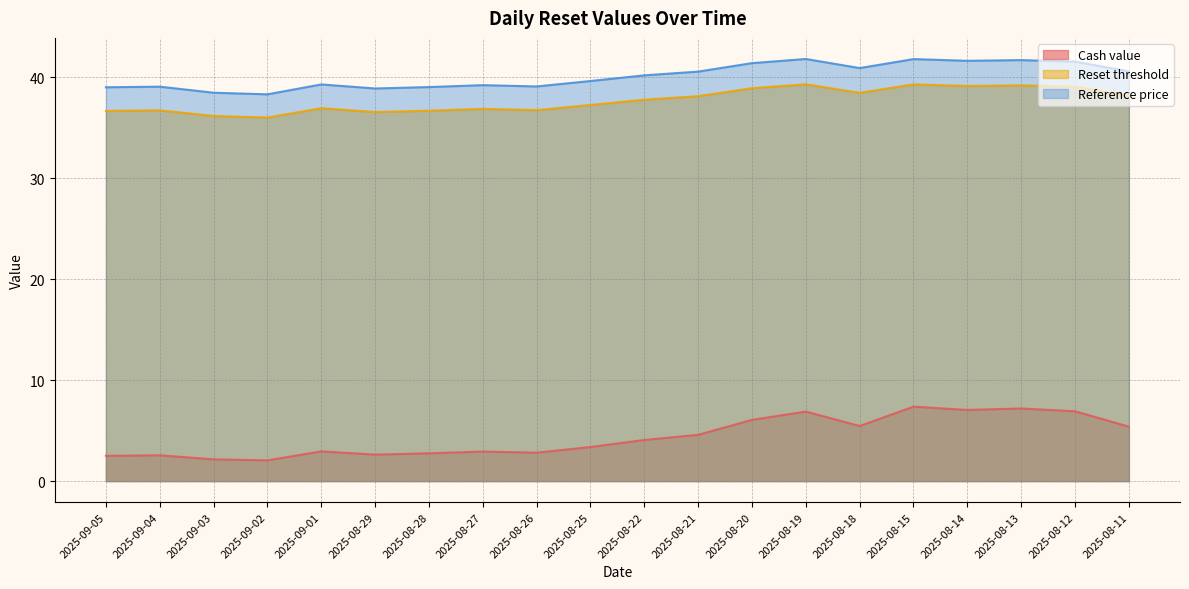

At 2025-08-18, list the series in order from largest to smallest.

Reference price, Reset threshold, Cash value